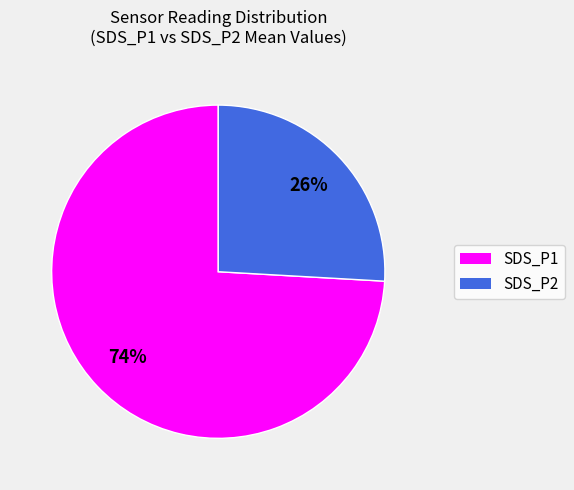

Does SDS_P1 account for over 50% of the chart?

Yes